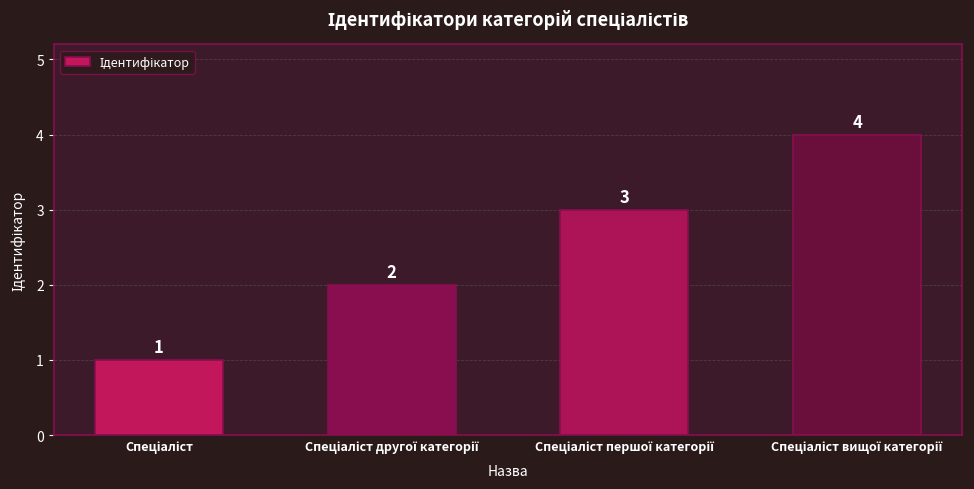

How many values are between 2 and 4?

3